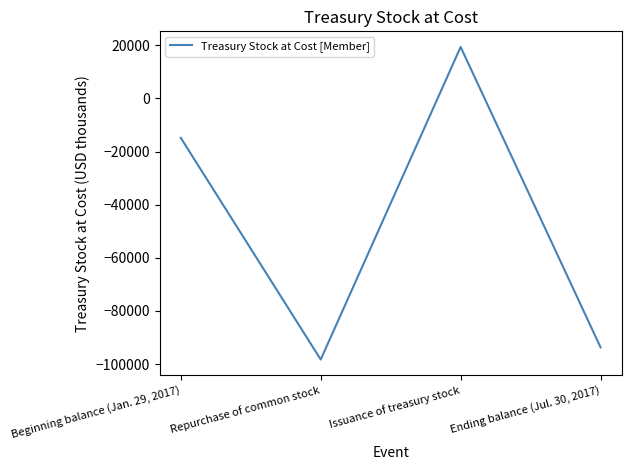

How many values are below zero?

3